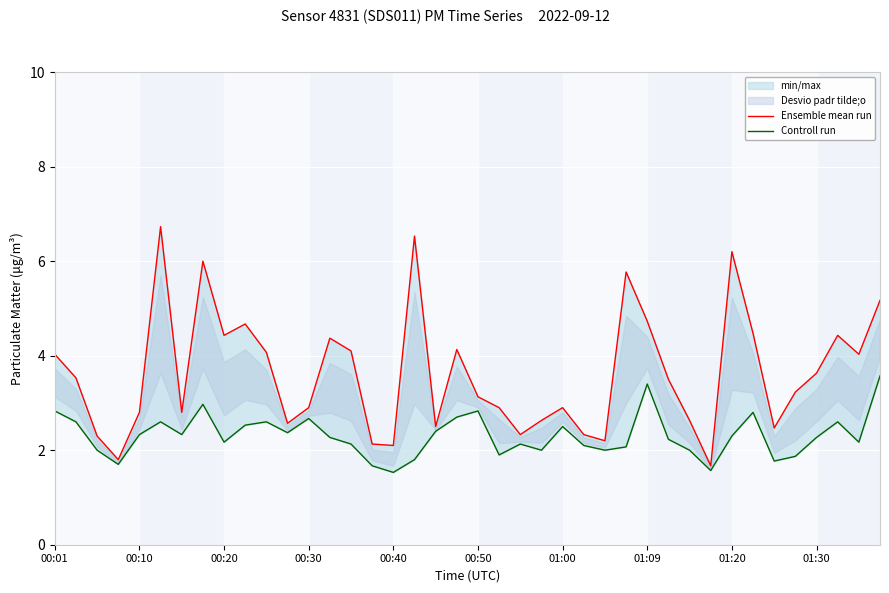

Reading left to right, what are all the values shown in this chart?

Ensemble mean run: 4.0	3.5	2.3	1.8	2.8	6.7	2.8	6.0	4.4	4.7	4.1	2.6	2.9	4.4	4.1	2.1	2.1	6.5	2.5	4.1	3.1	2.9	2.3	2.6	2.9	2.3	2.2	5.8	4.7	3.5	2.6	1.7	6.2	4.5	2.5	3.2	3.6	4.4	4.0	5.2
Controll run: 2.8	2.6	2.0	1.7	2.3	2.6	2.3	3.0	2.2	2.5	2.6	2.4	2.7	2.3	2.1	1.7	1.5	1.8	2.4	2.7	2.8	1.9	2.1	2.0	2.5	2.1	2.0	2.1	3.4	2.2	2.0	1.6	2.3	2.8	1.8	1.9	2.3	2.6	2.2	3.6